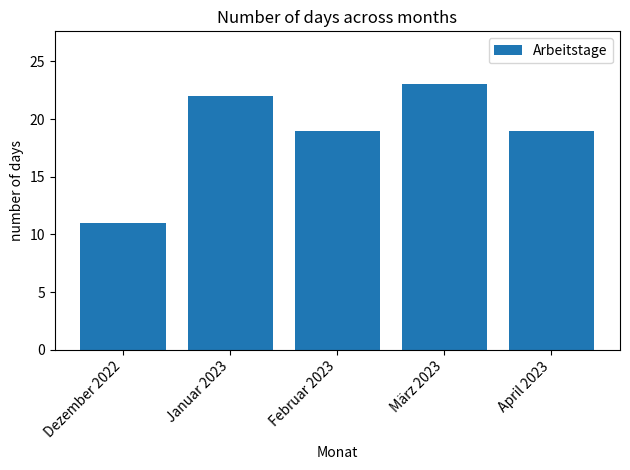

What is the ratio of the value at März 2023 to the value at Dezember 2022?

2.1